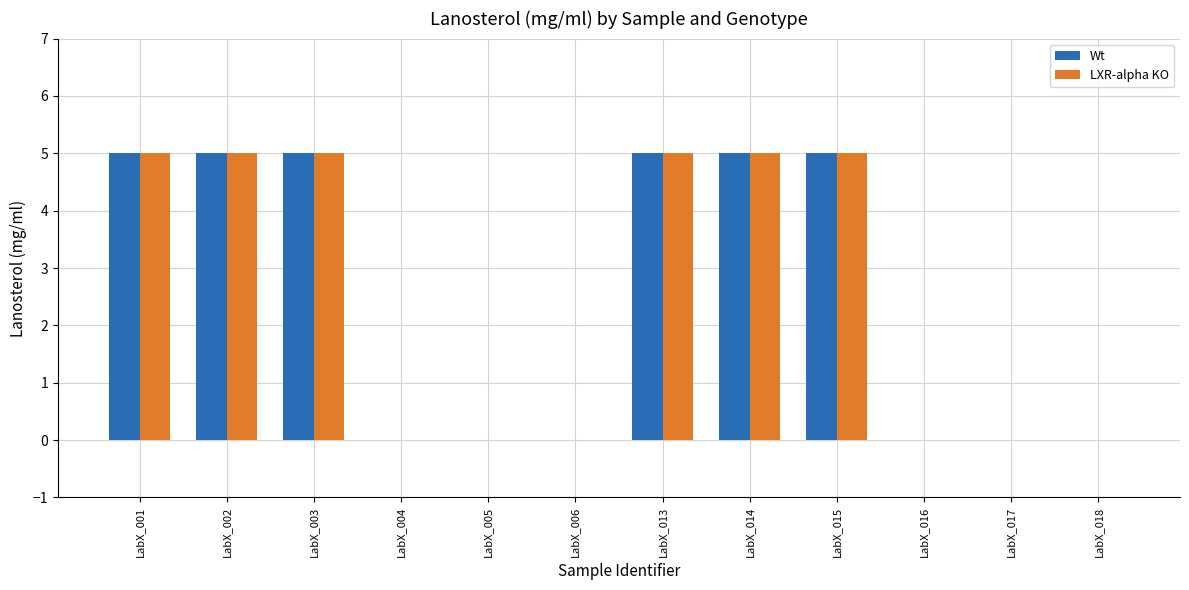

Is the value of Wt at LabX_014 greater than the value of LXR-alpha KO at LabX_017?

Yes